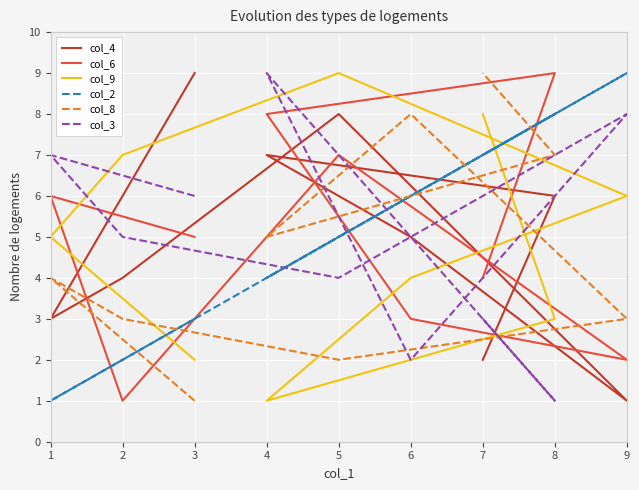

After their last crossing, which series has the higher values: col_2 or col_3?

col_2